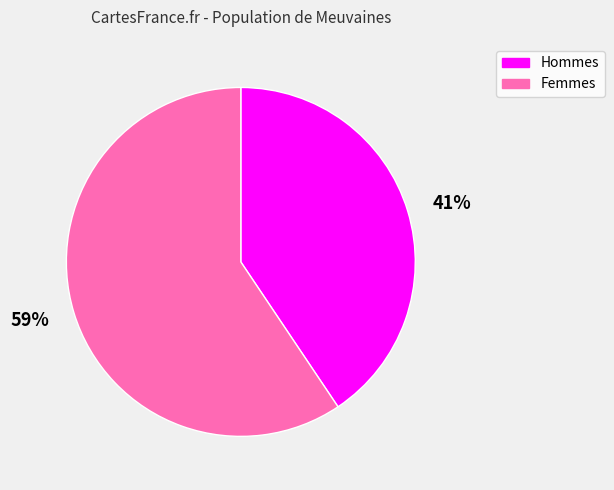

How many segments does this pie chart have?

2